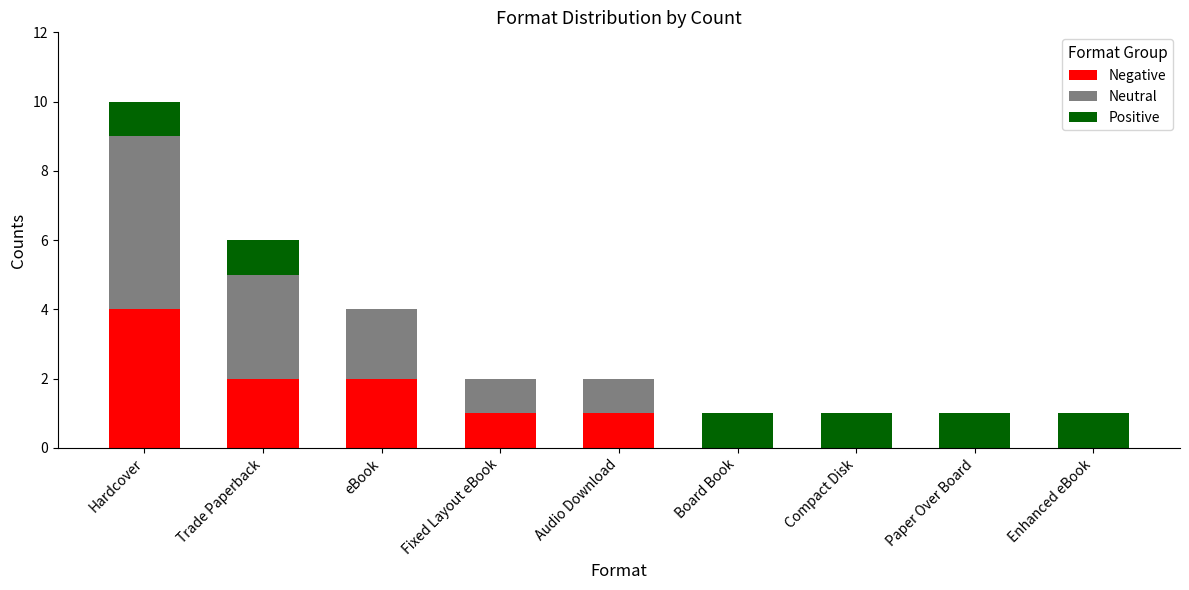

What are all the series names shown in the legend?

Negative, Neutral, Positive